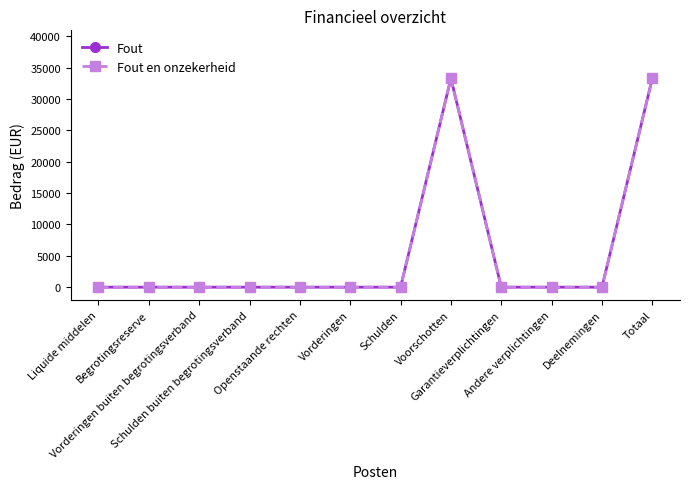

Rank the series at Liquide middelen from lowest to highest value.

Fout, Fout en onzekerheid